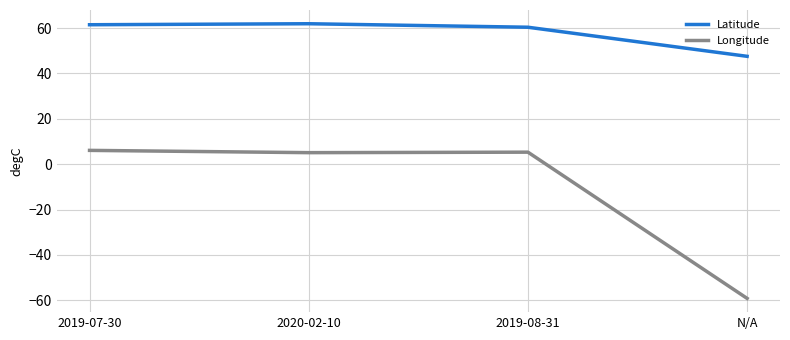

What is the total value across all series at 2020-02-10?

67.0